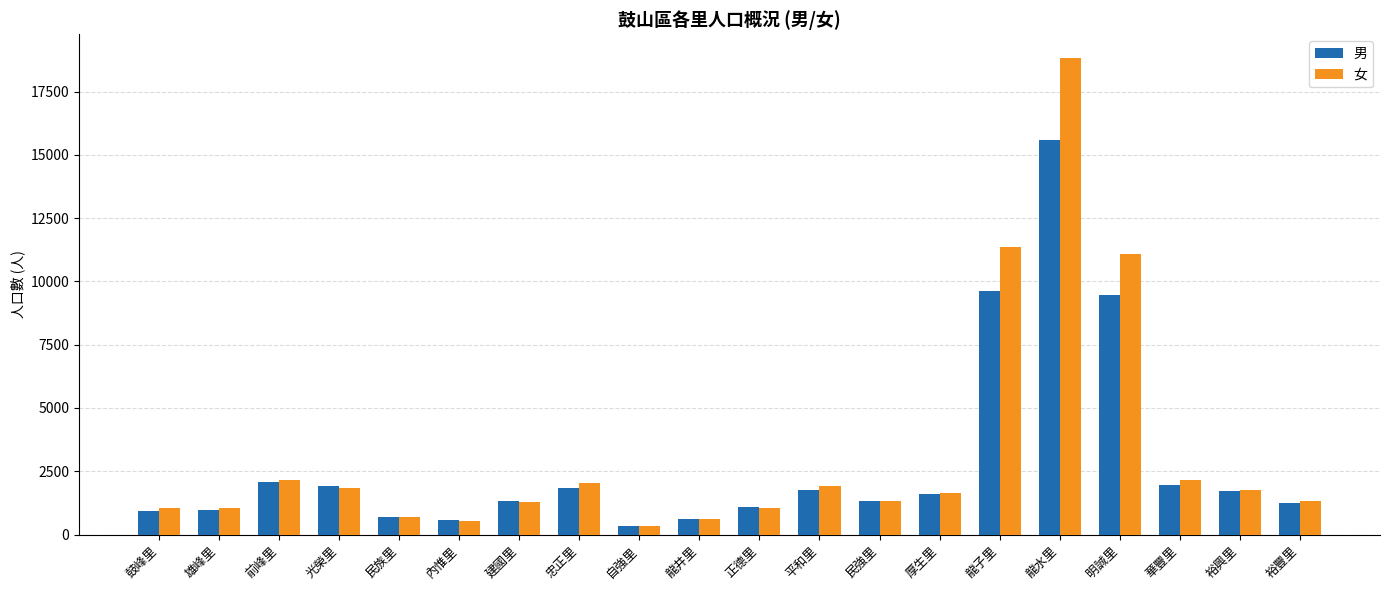

What is the spread (max minus min) of values at 雄峰里?

101